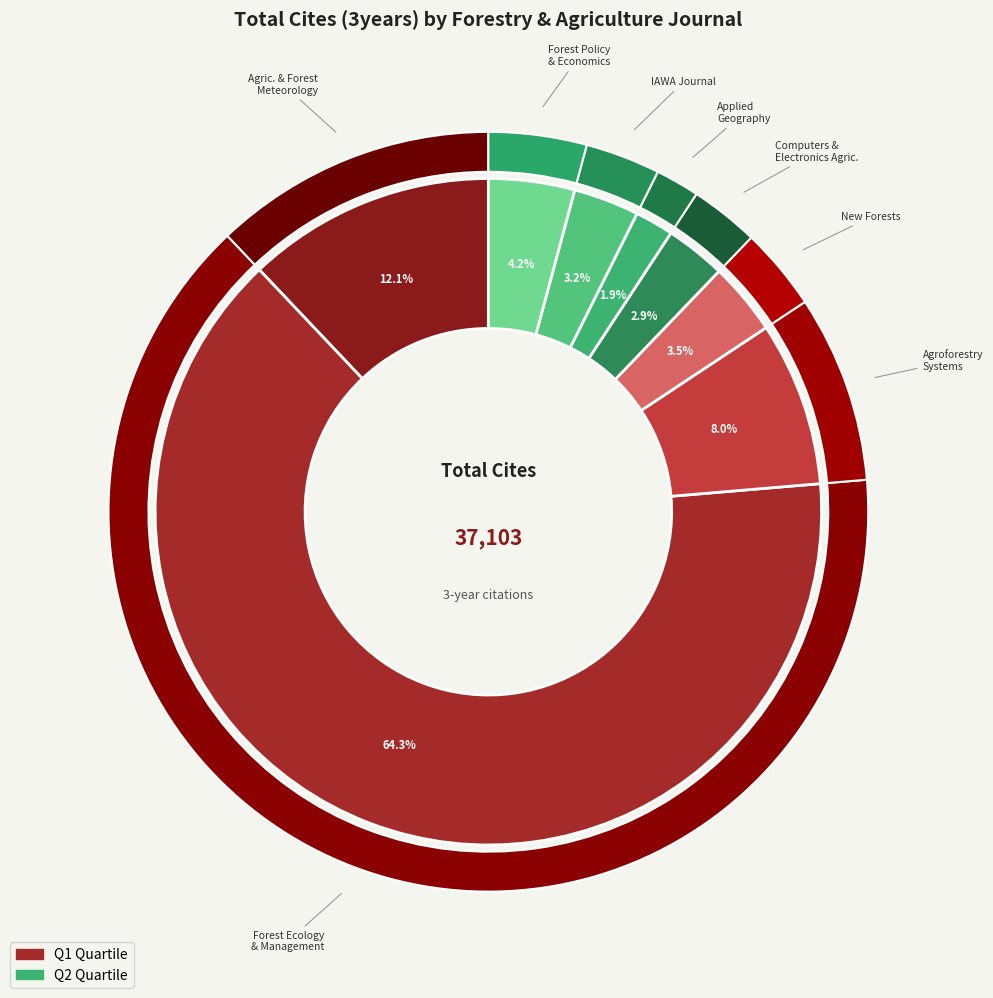

To the nearest percent, what portion does Forest Ecology and Management represent?

64%